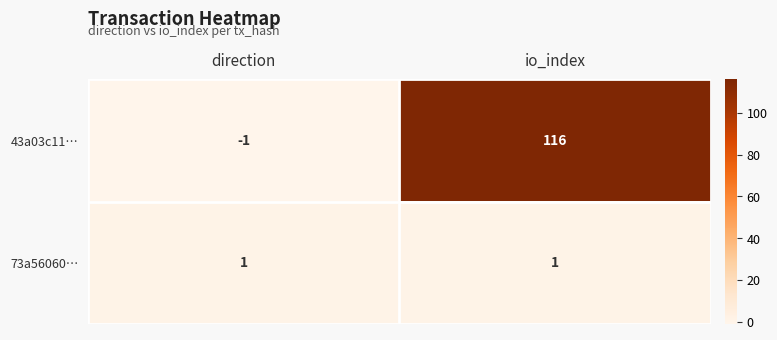

The value of 43a03c11… at direction is -1. True or false?

True